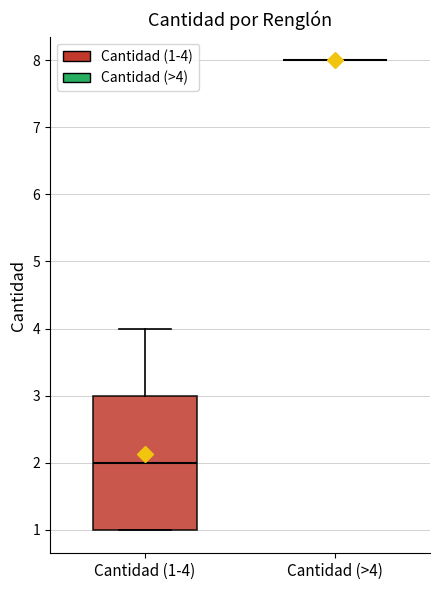

Reading left to right, transcribe this box plot: for each box, give where its median line is, the range the box spans, and where its two whiskers end, as read against the y-axis. The values are not printed on the chart, so give them approximately, as read against the axis.

Cantidad (1-4): median 2, box 1 to 3, whiskers 1 to 4
Cantidad (>4): box collapsed to a line at 8, whiskers 8 to 8